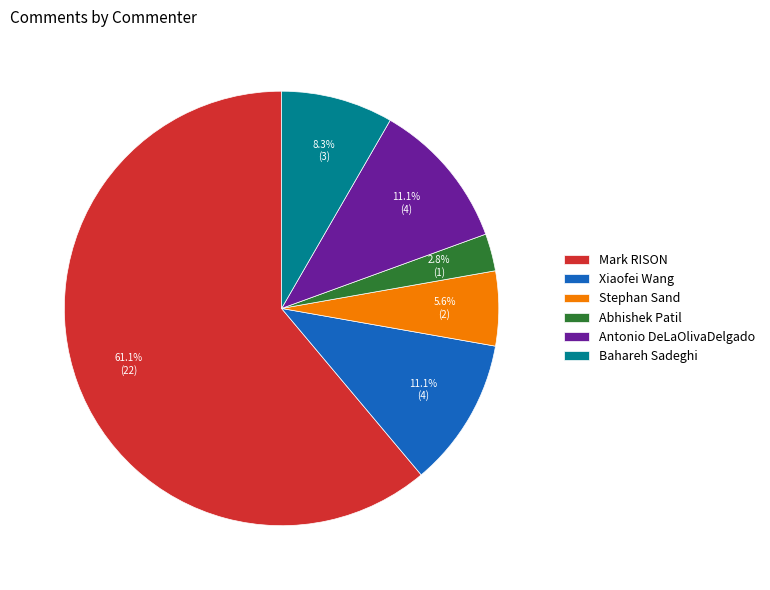

What is the ratio of the value at Stephan Sand to the value at Xiaofei Wang?

0.5